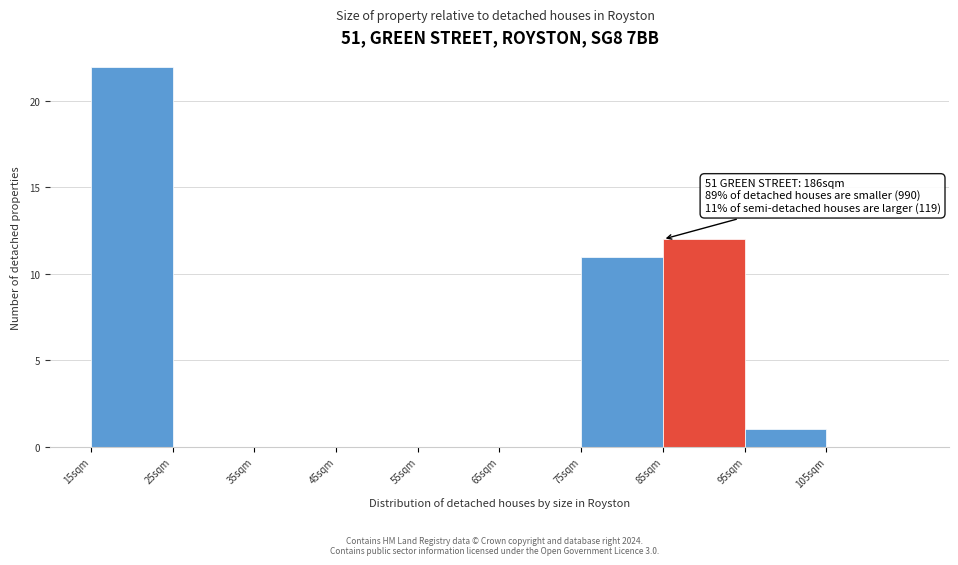

Over which range of the x-axis is the bar tallest?

15 to 25